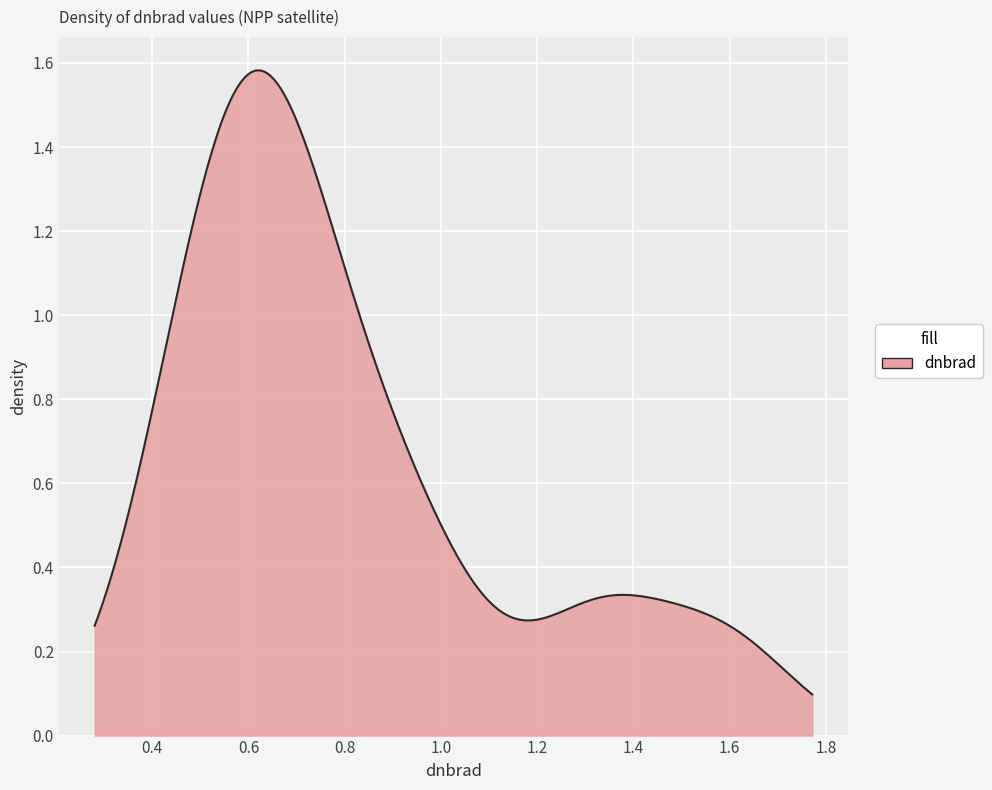

What is the sum of all values?

326.1